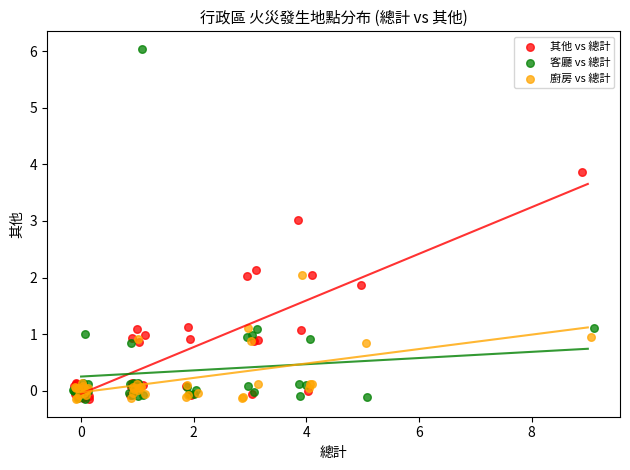

Which series contains the highest Y value?

客廳 vs 總計